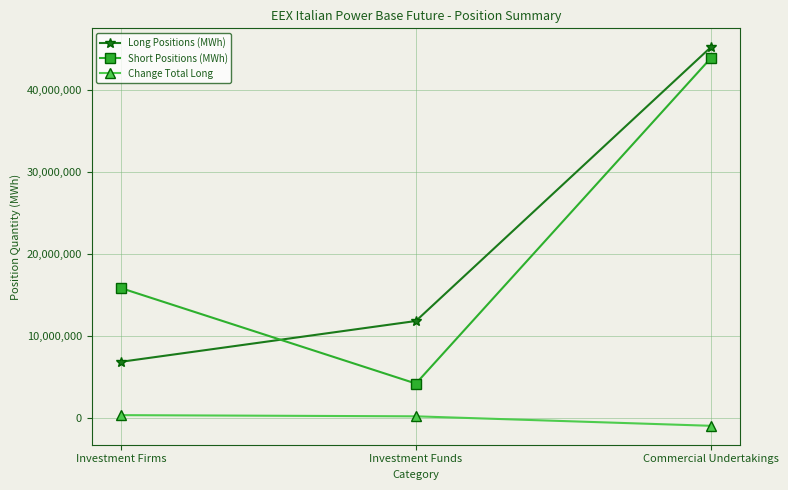

At which category is the sum across all series the highest?

Commercial Undertakings